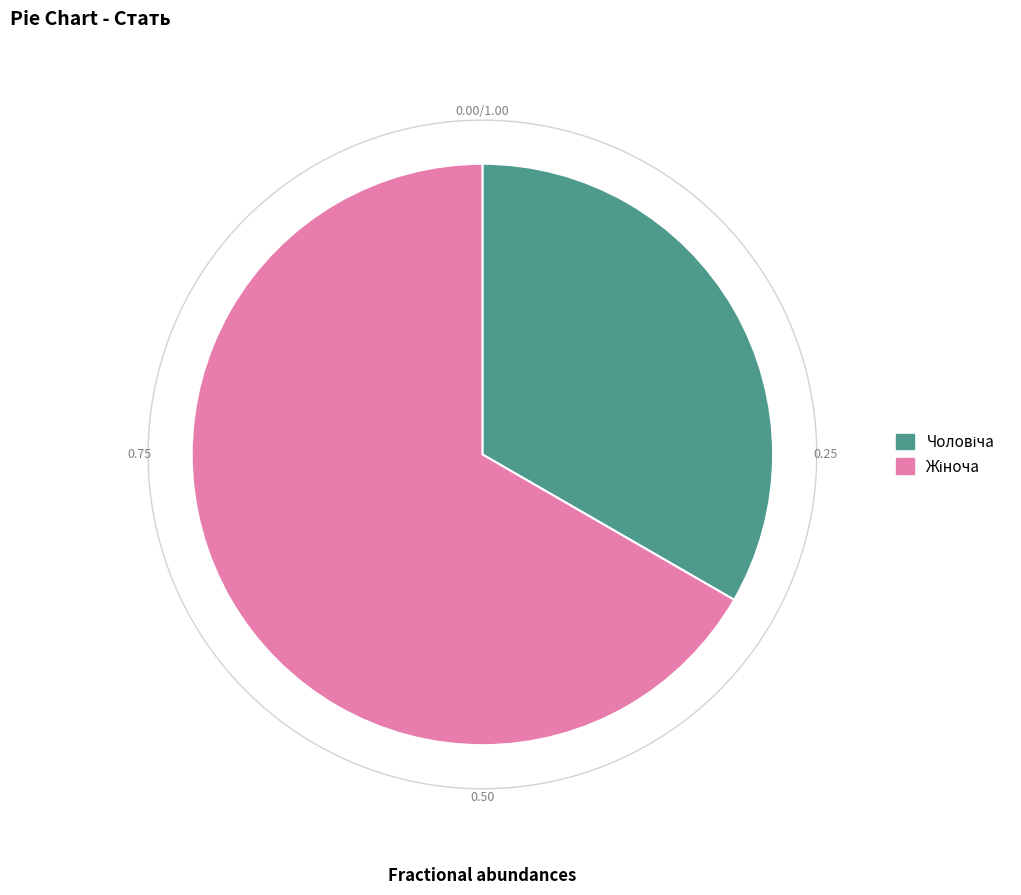

What percentage is the Чоловіча slice, to the nearest percent?

33%